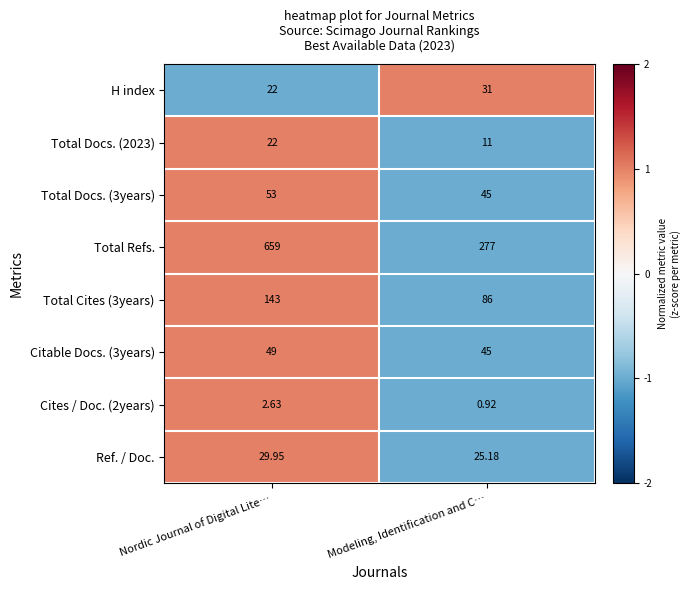

How many categories are shown in the chart?

2